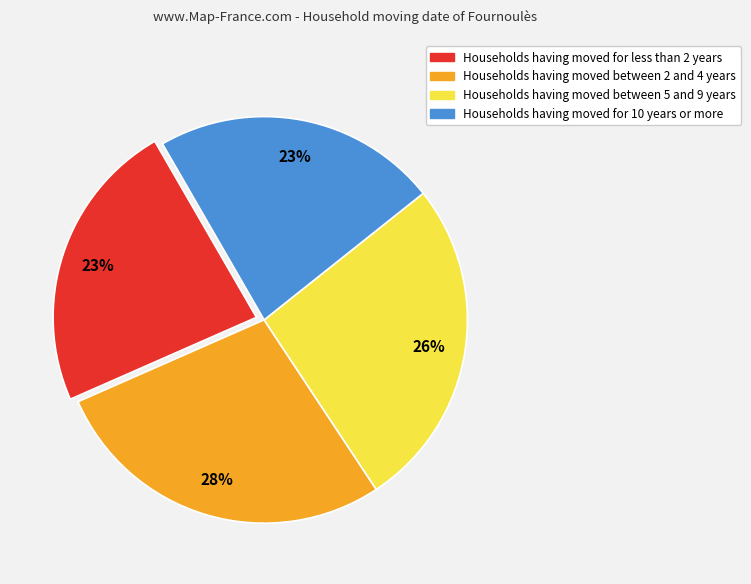

To the nearest percent, what is the difference between the largest and smallest slice percentages?

5%